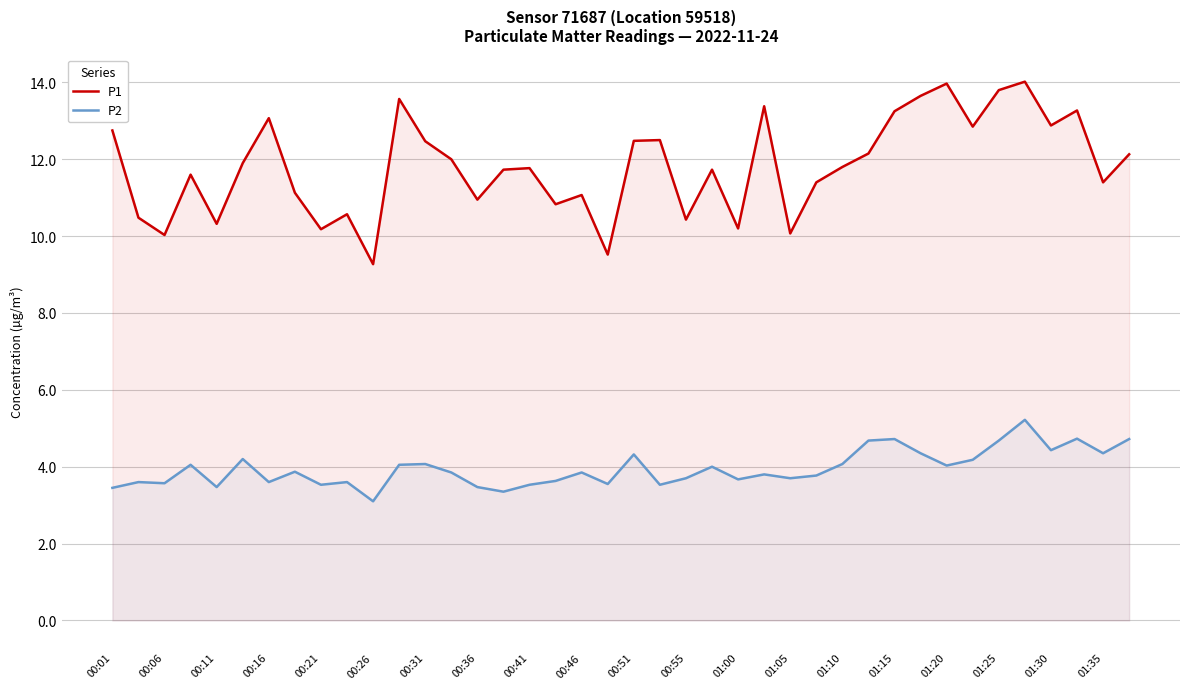

What is the highest value of the P1 series?

14.0